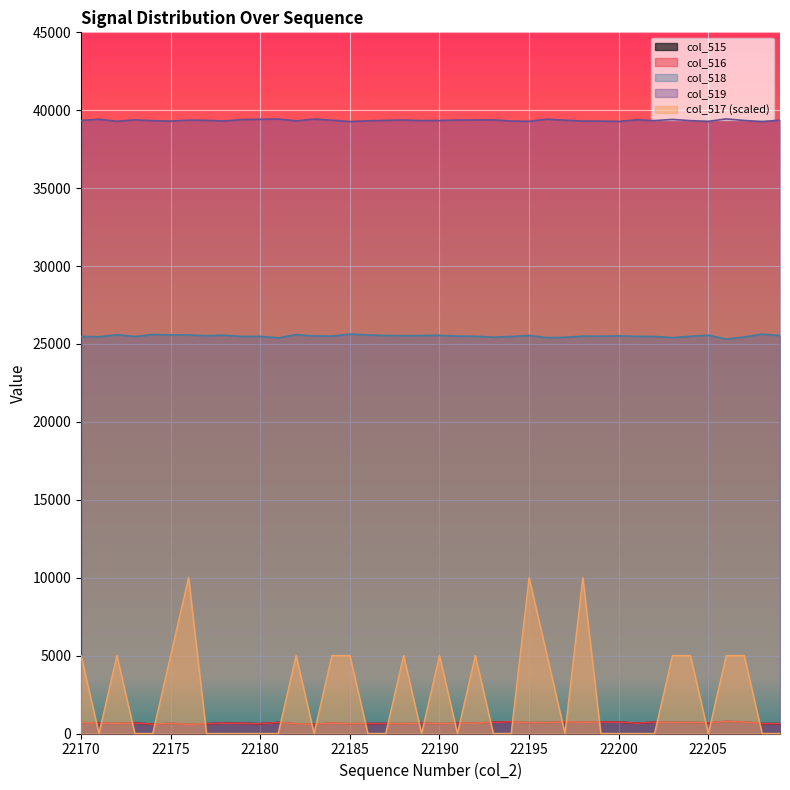

What is the maximum value shown in the chart?

39445